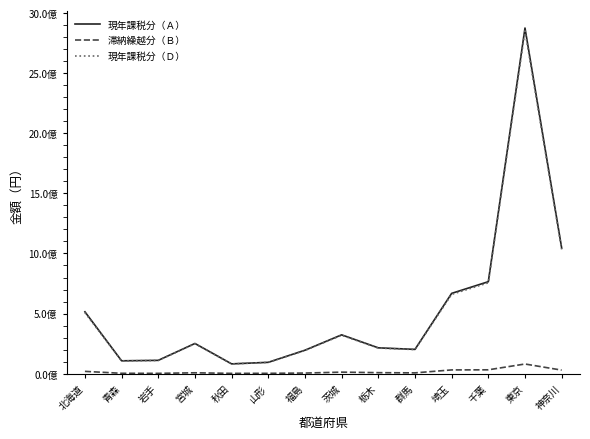

Which series has the widest spread of values?

現年課税分（Ａ）